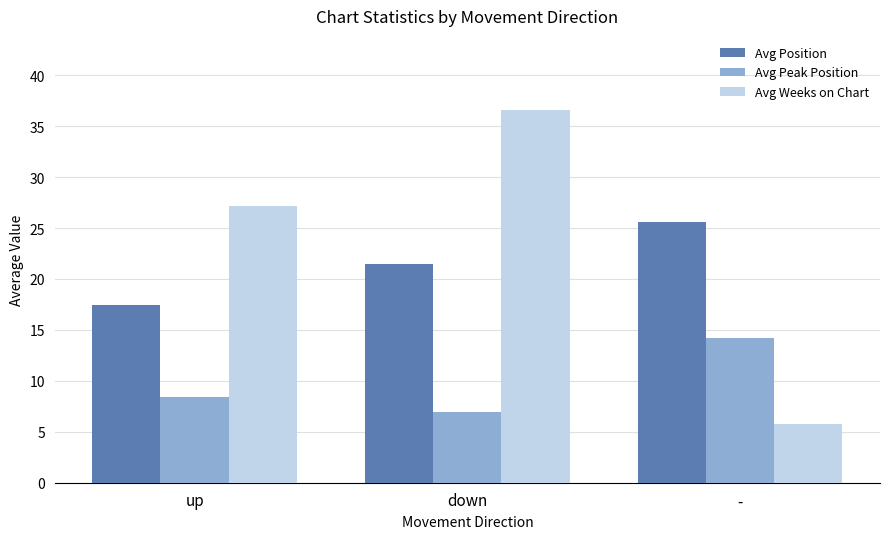

How many values in the Avg Weeks on Chart series exceed 27?

2